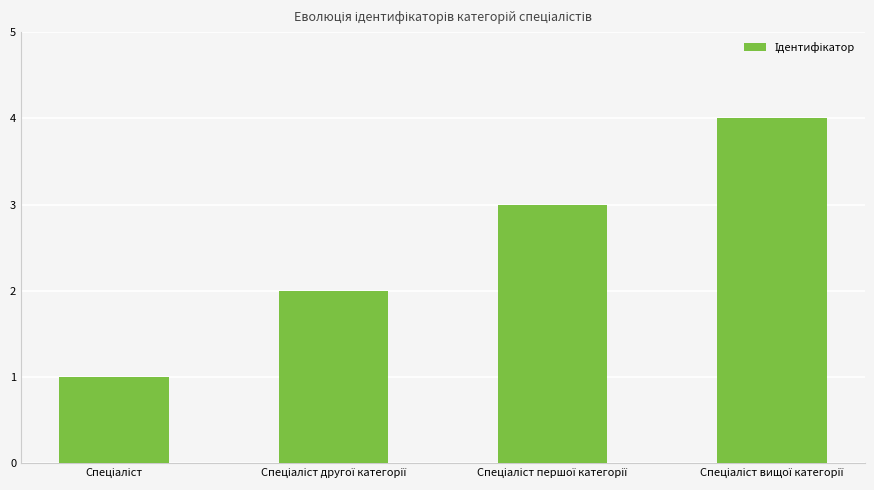

What is the greatest value displayed?

4